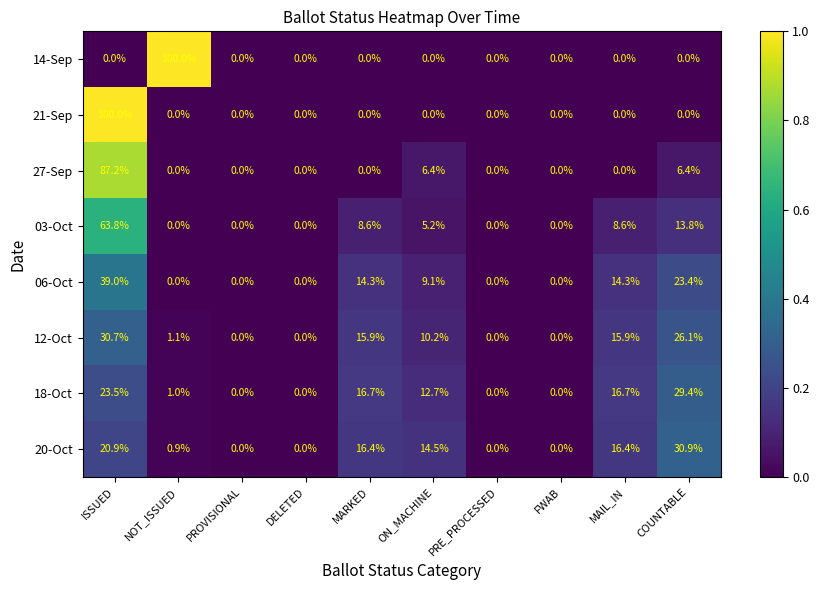

True or false: 20-Oct has a value of -11.4 at FWAB.

False